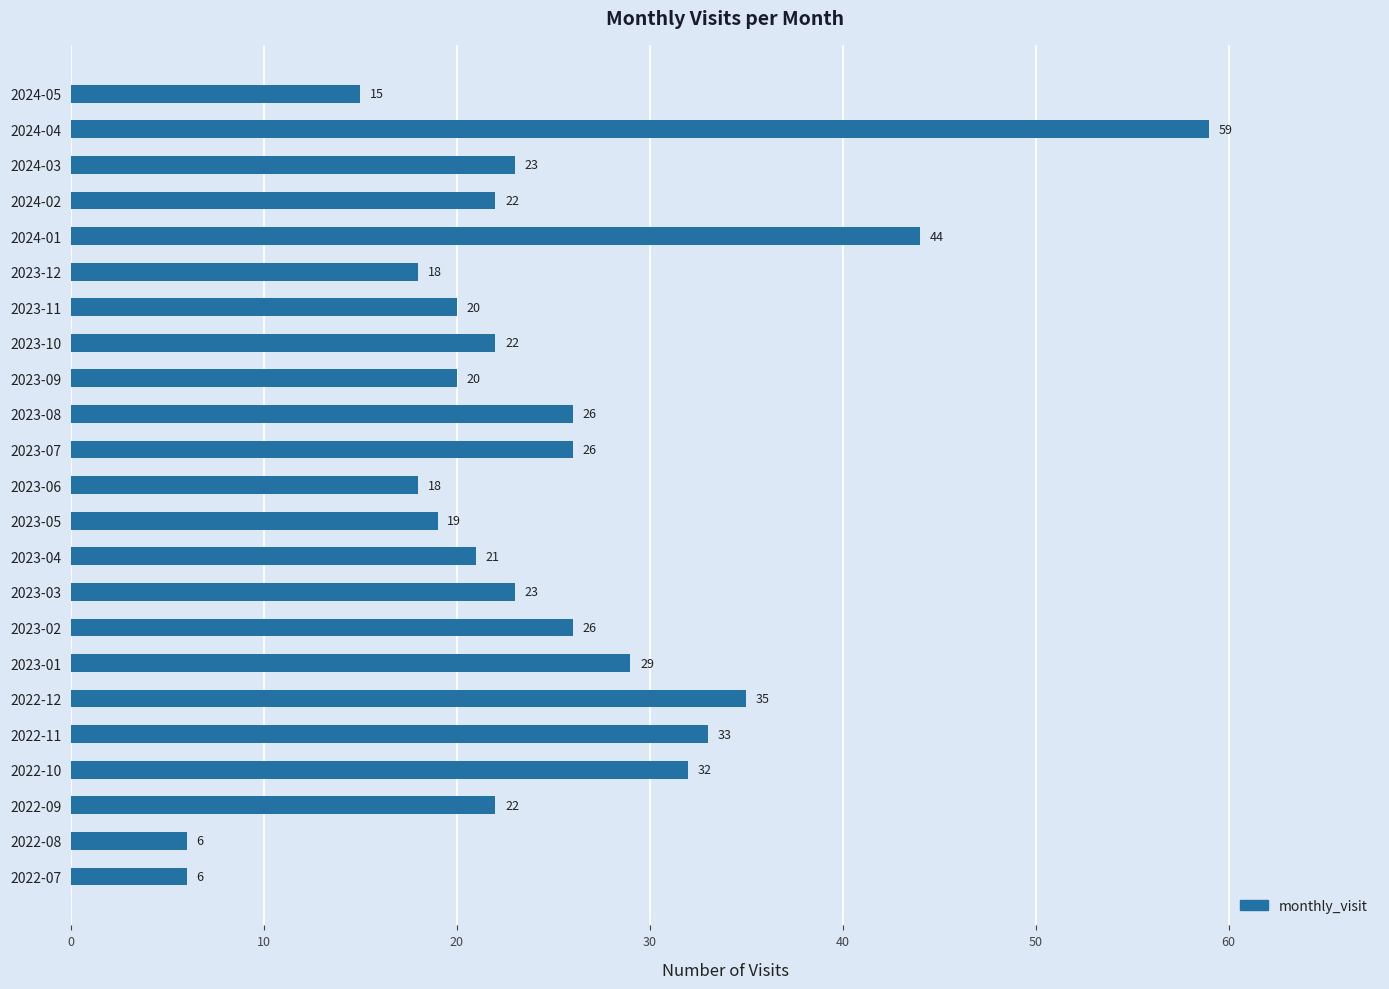

Reading bottom to top, transcribe all the data shown in this chart.

6	6	22	32	33	35	29	26	23	21	19	18	26	26	20	22	20	18	44	22	23	59	15